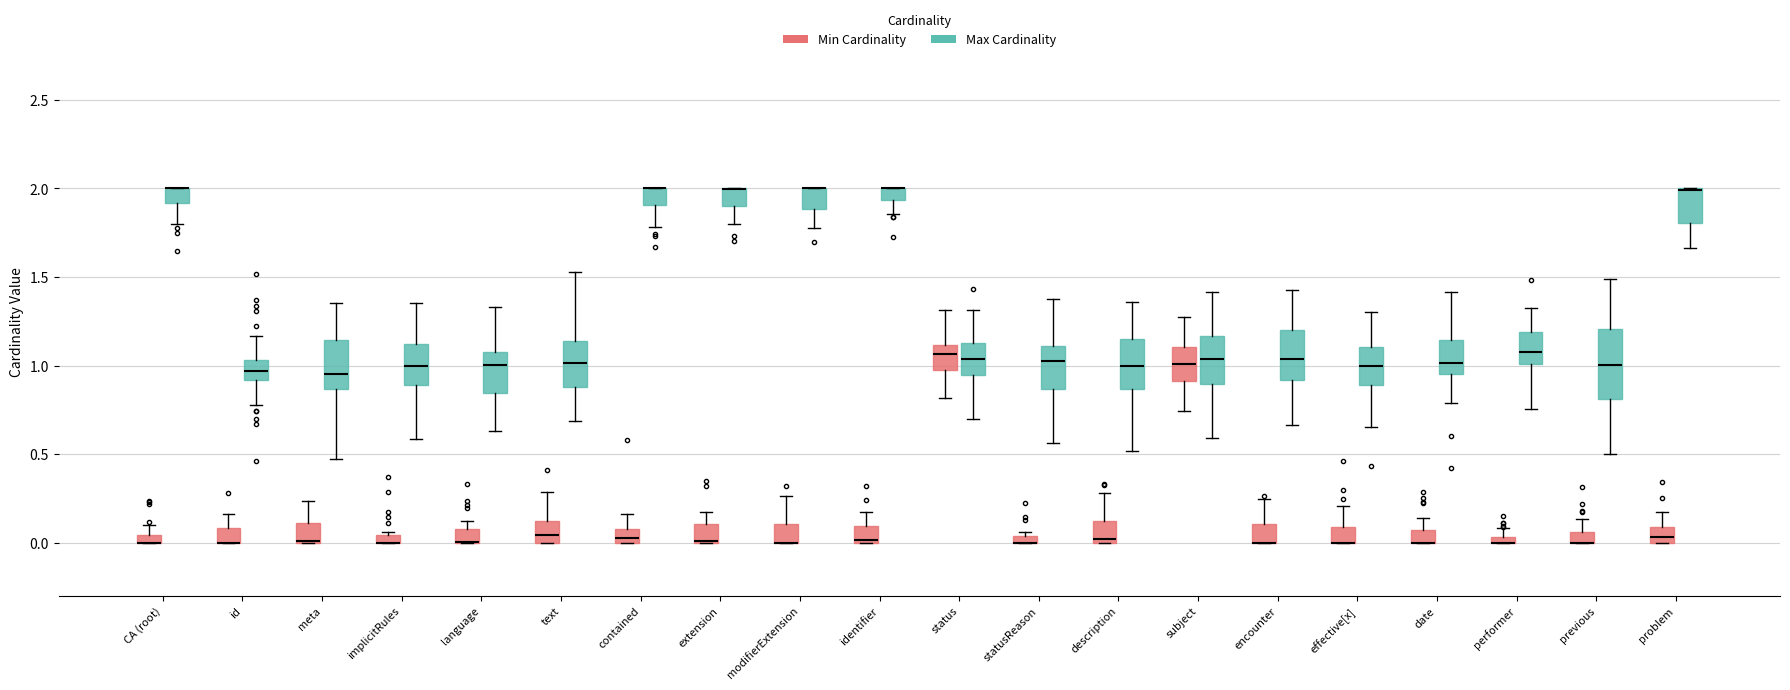

Which box is the tallest, from its lower edge to its upper edge?

previous (Max Cardinality)